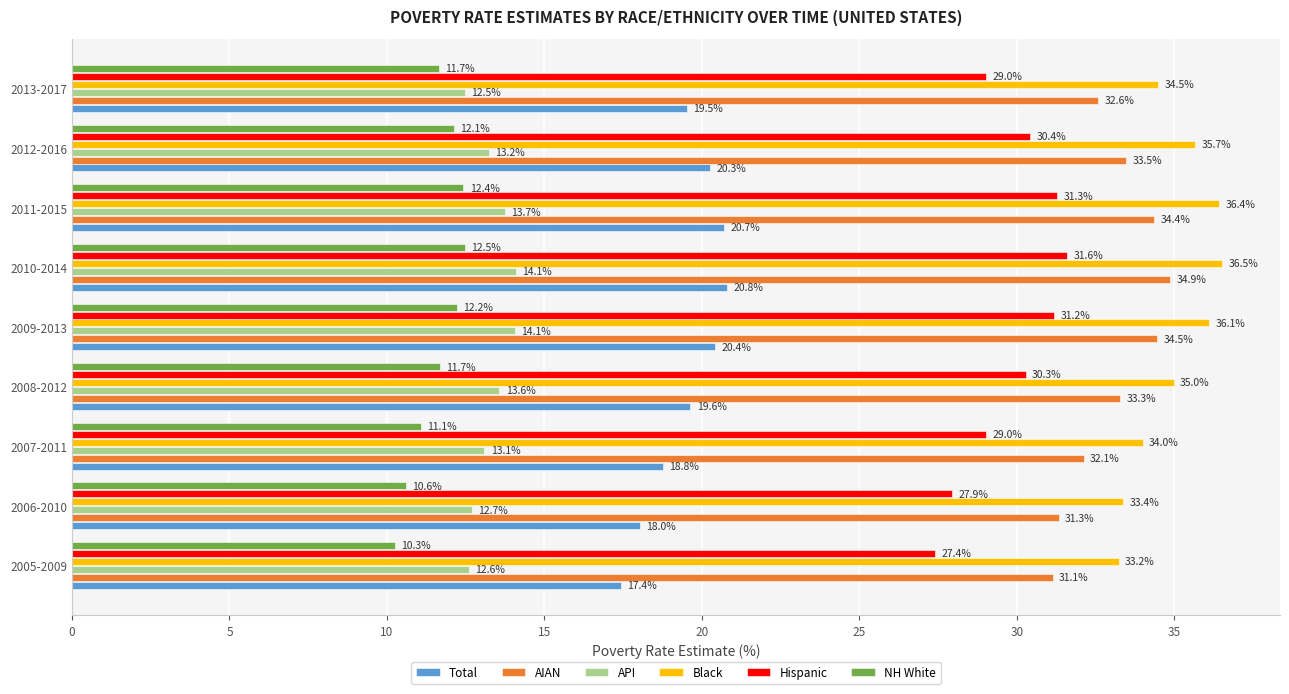

What is the sum of all Black values?

314.8